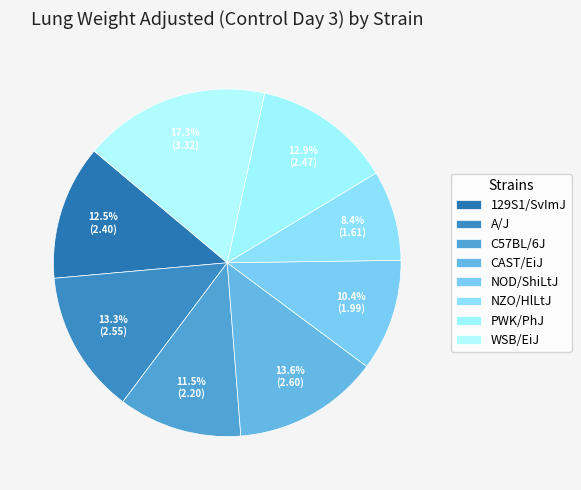

How many slices are in this pie chart?

8